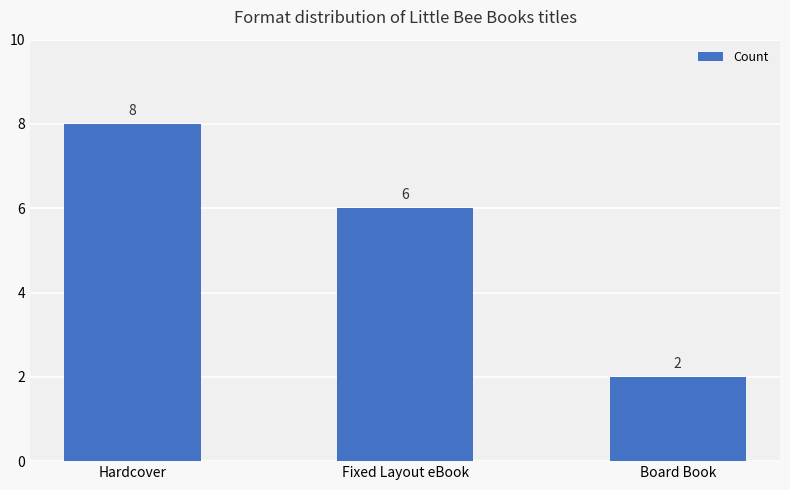

What is the average value?

5